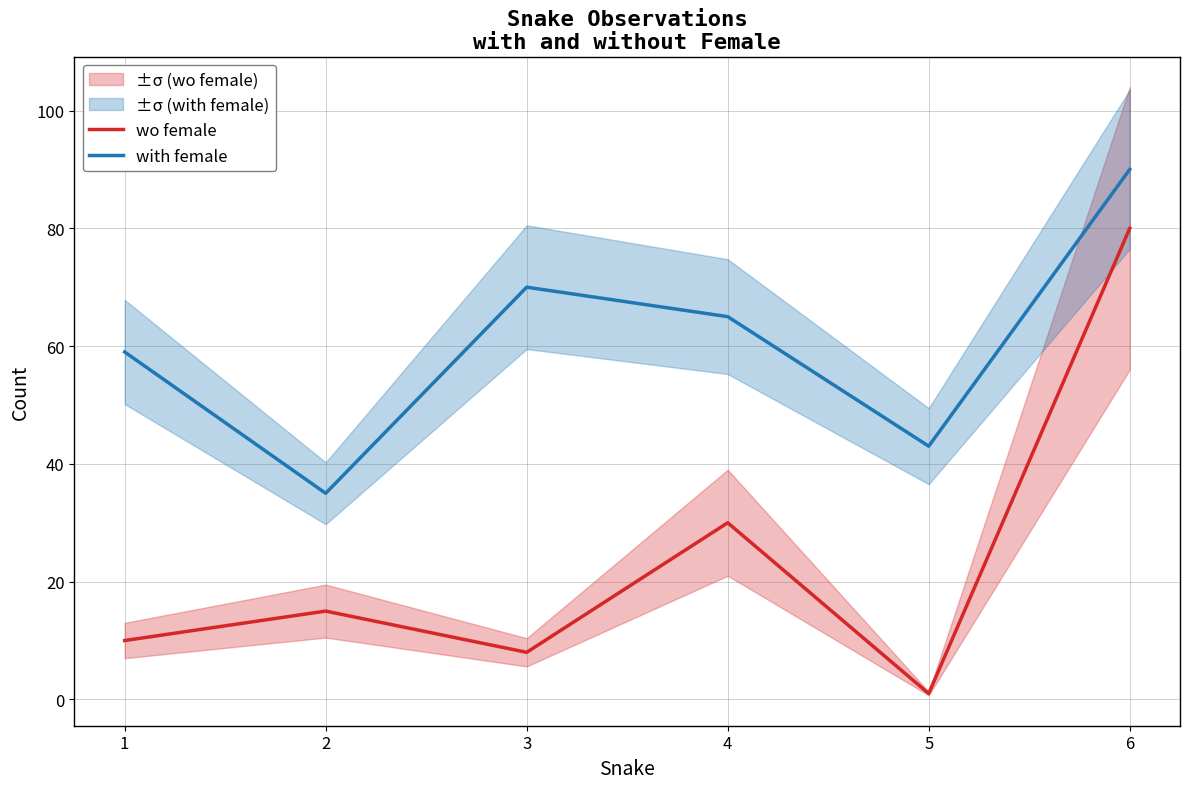

What are all the series names shown in the legend?

wo female, with female